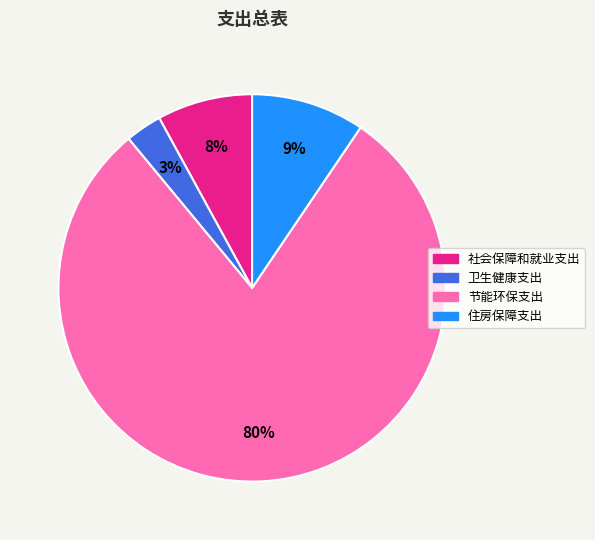

The 住房保障支出 slice represents 20% of the pie. True or false?

False